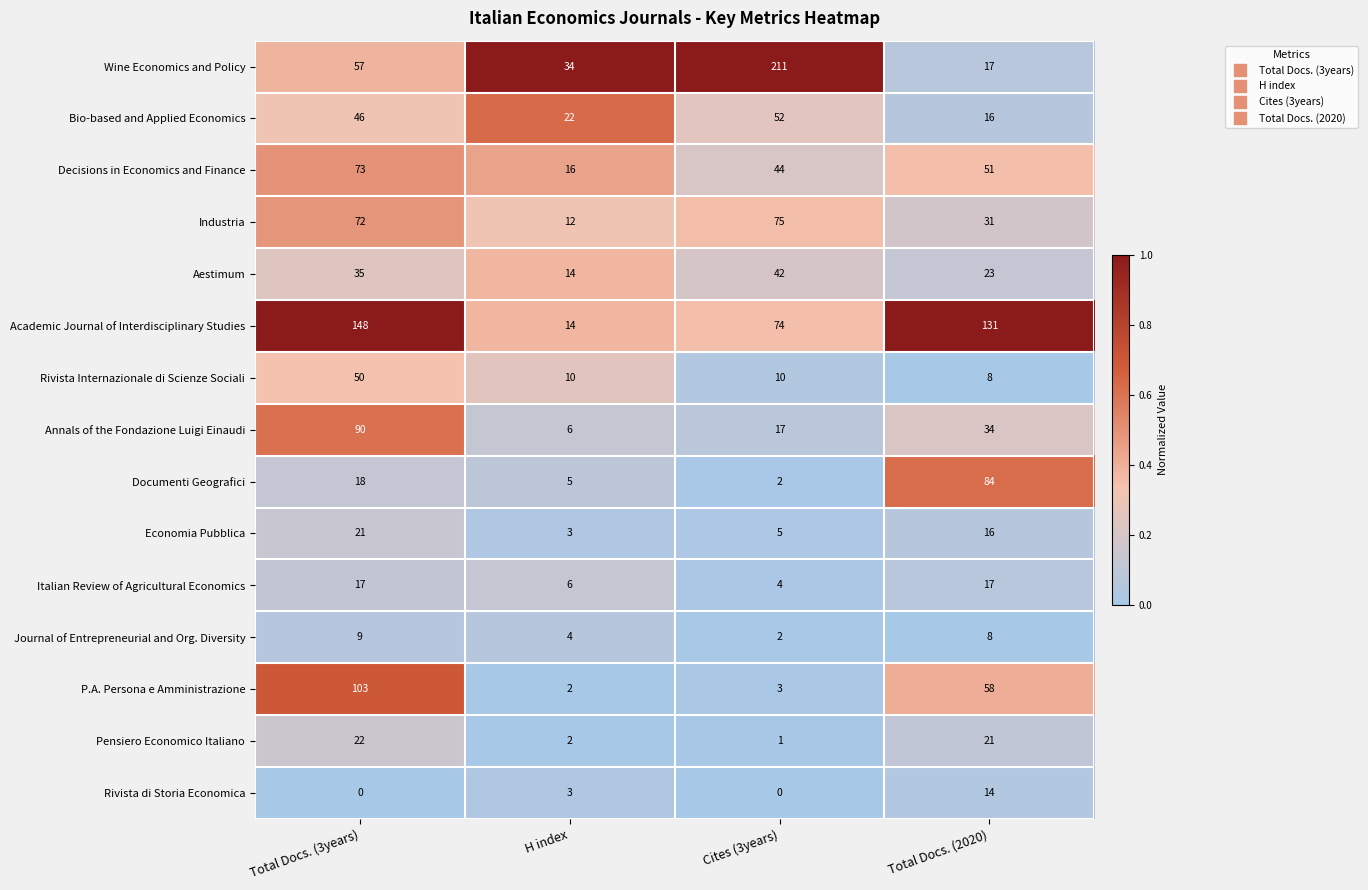

True or false: Industria has a value of 131 at Cites (3years).

False